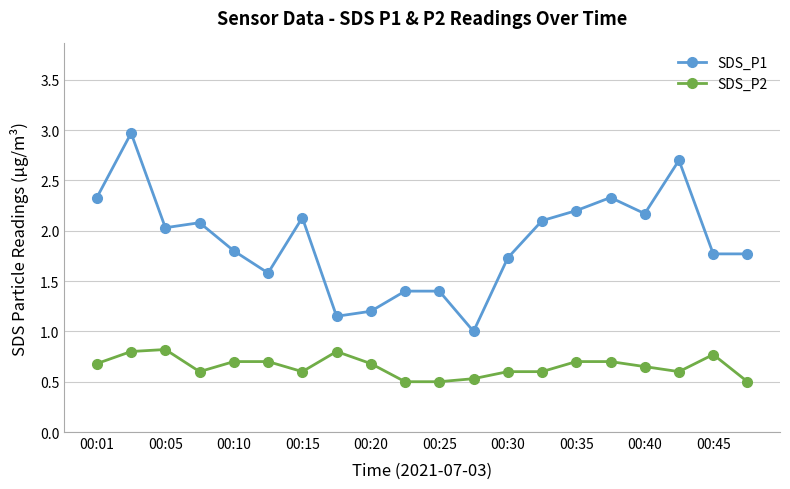

What is the average value of the SDS_P1 series?

1.9